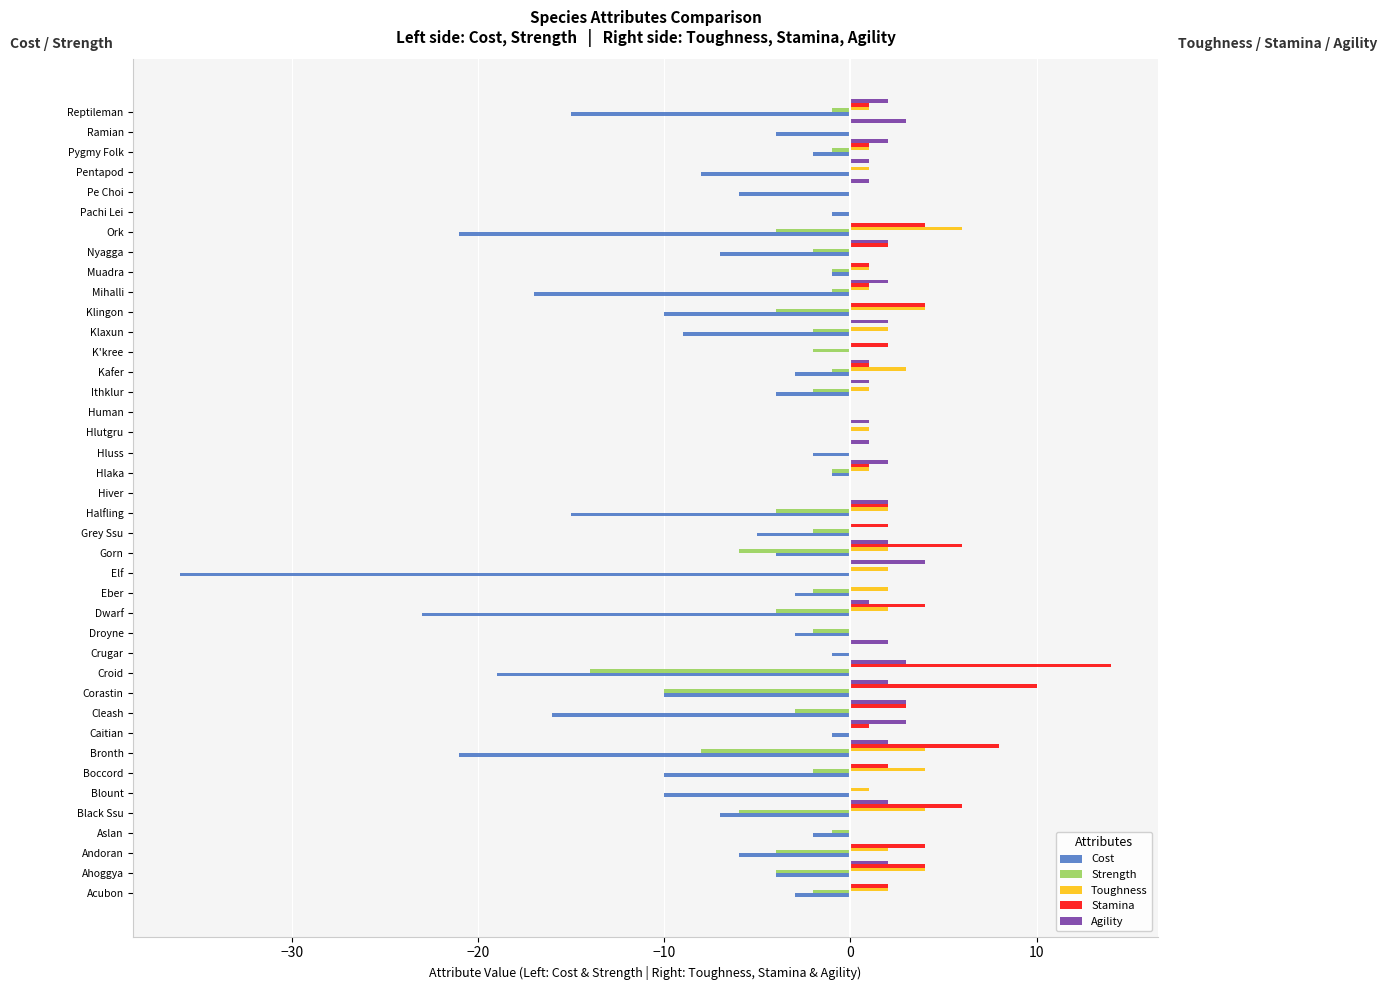

Which label corresponds to the largest value in the chart?

Croid